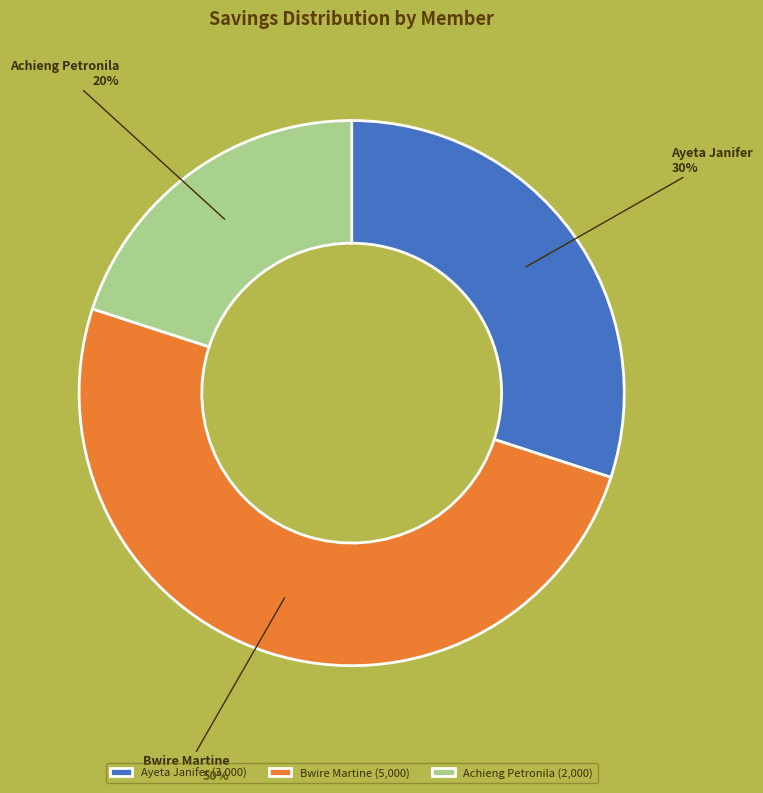

To the nearest percent, what percentage of the pie is Achieng Petronila?

20%